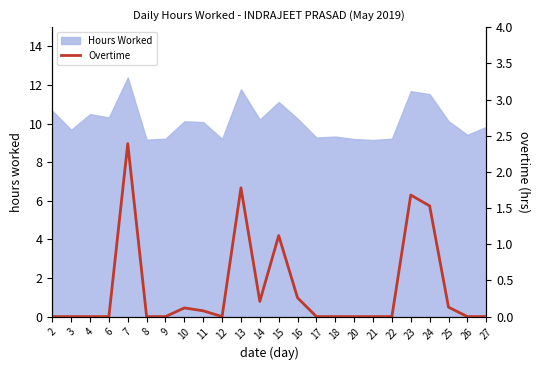

Does the chart display data point markers on the line(s)?

No